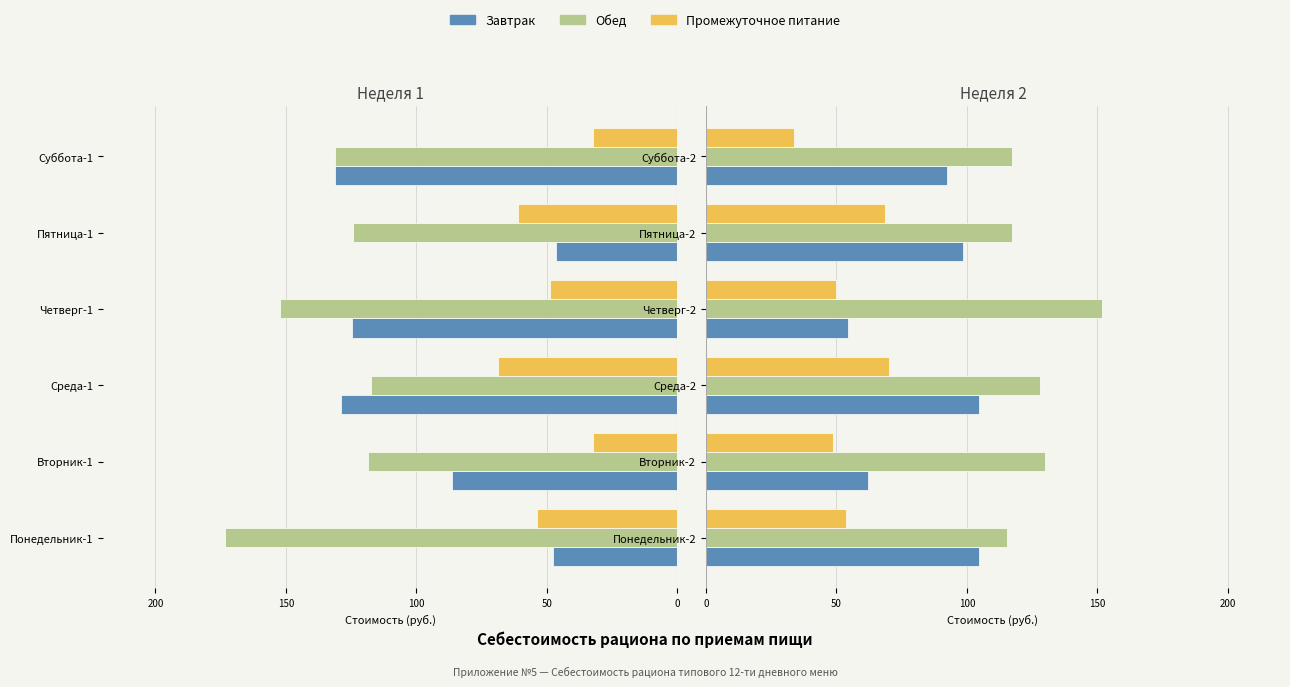

What position from the left is Суббота-2?

6